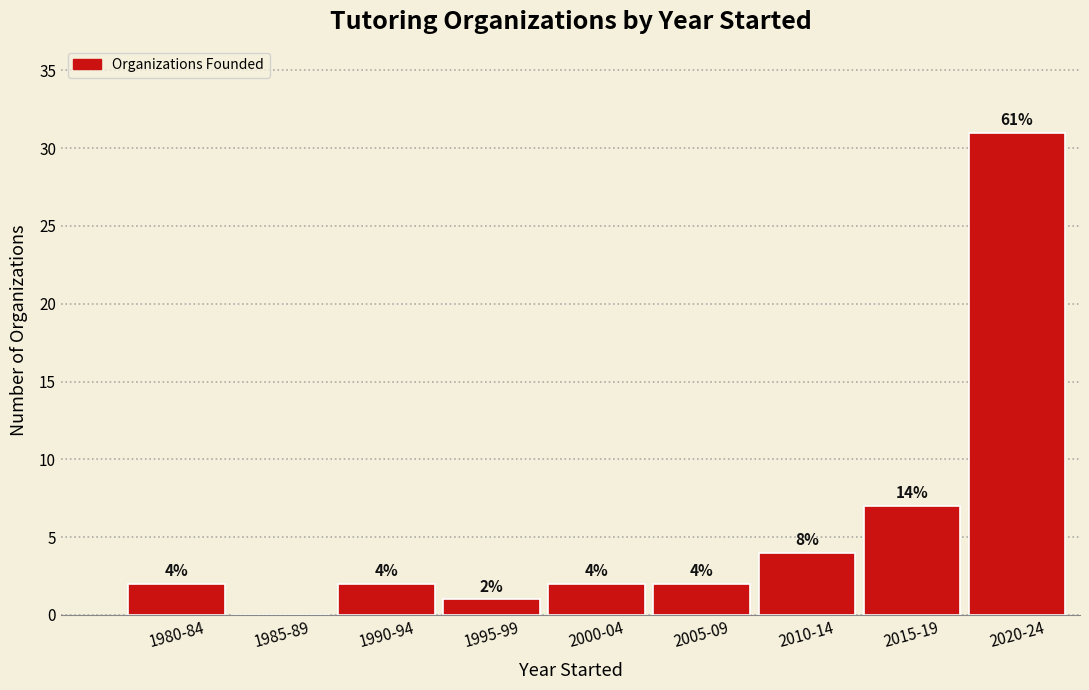

Reading left to right, what are all the values shown in this chart?

1980-84=2	1985-89=0	1990-94=2	1995-99=1	2000-04=2	2005-09=2	2010-14=4	2015-19=7	2020-24=31